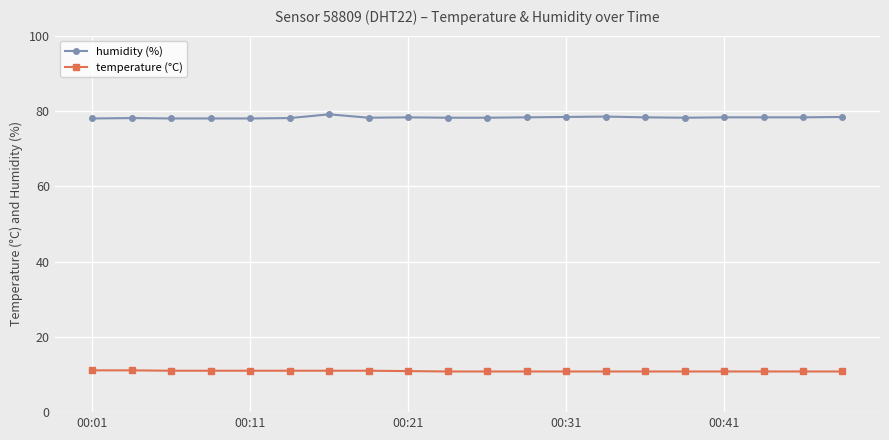

What is the minimum value shown in the chart?

10.8